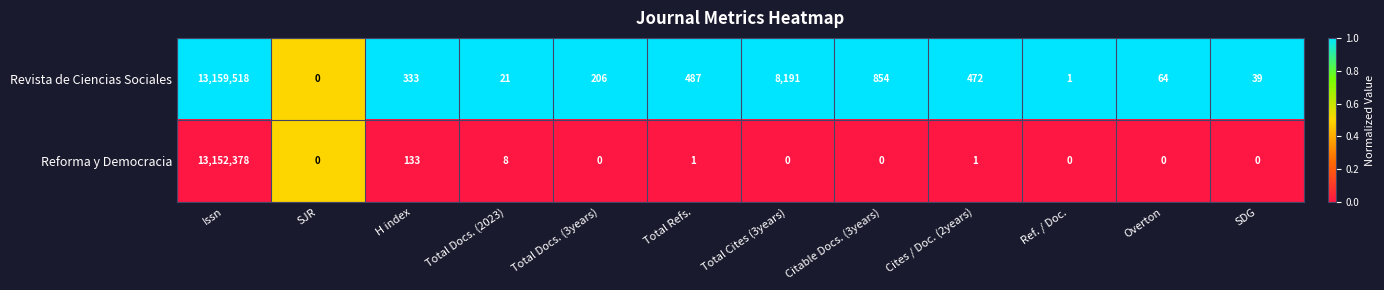

List the series in order of their peak value, lowest first.

Reforma y Democracia, Revista de Ciencias Sociales